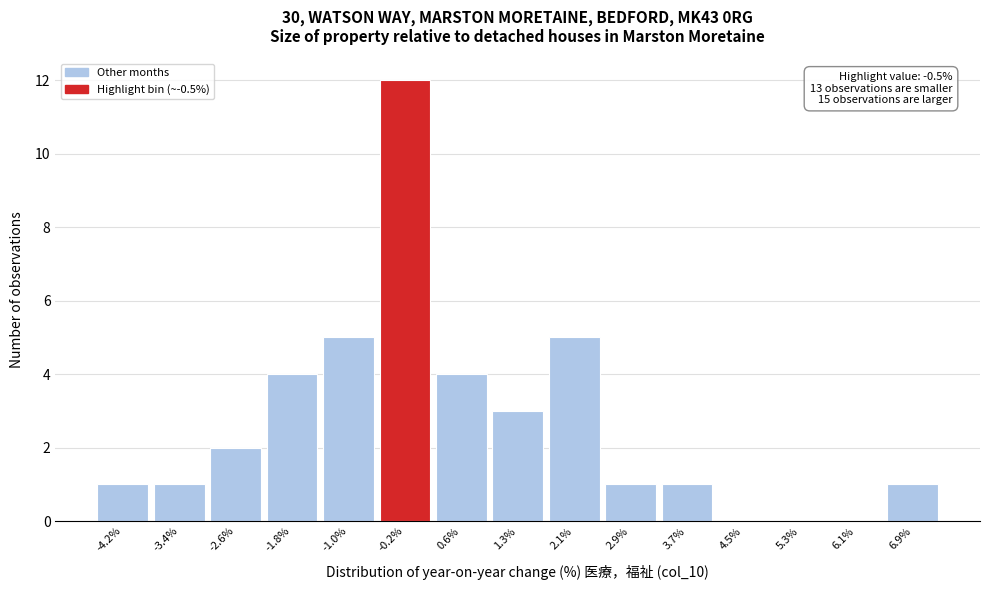

Which range on the x-axis has the tallest bar?

-0.6 to 0.2